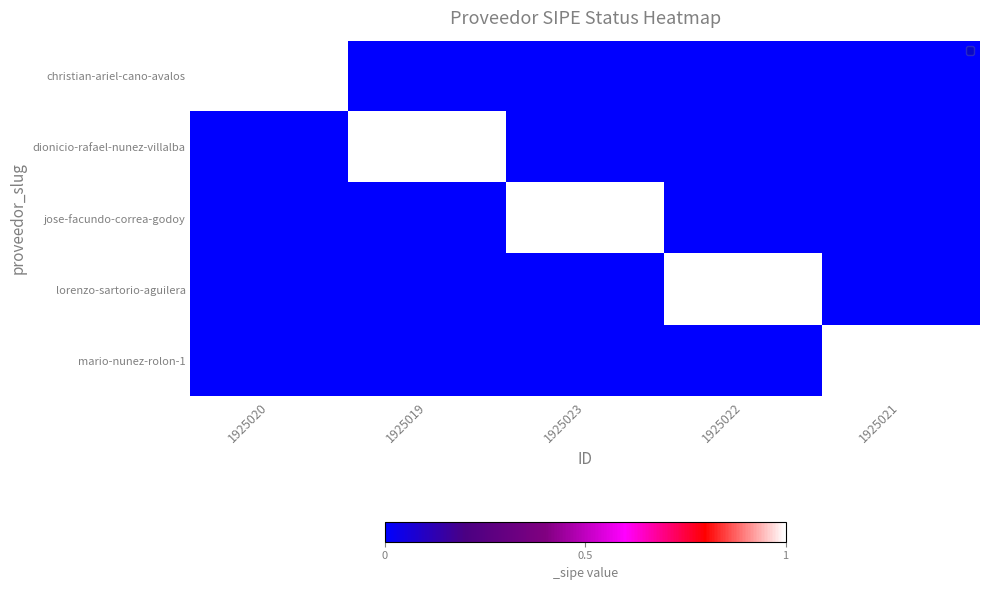

Which series changed the most between 1925019 and 1925023?

dionicio-rafael-nunez-villalba